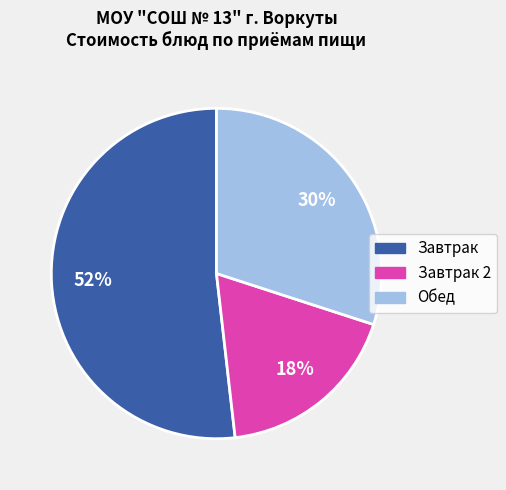

Is there any slice that represents more than half of the pie?

Yes